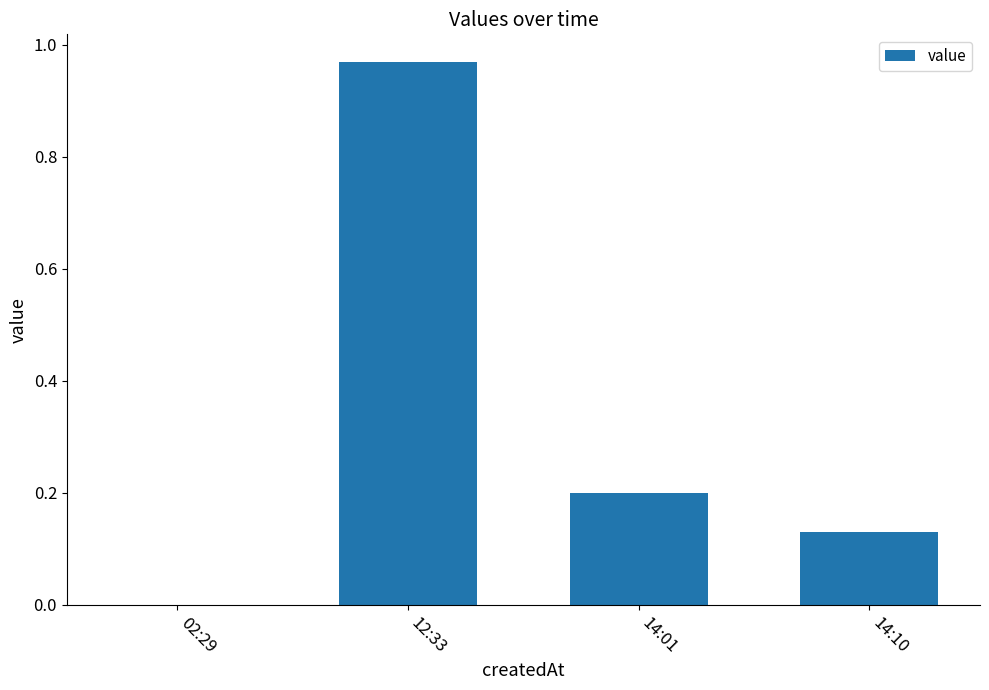

What is the sum of the values at 14:10 and 14:01?

0.3